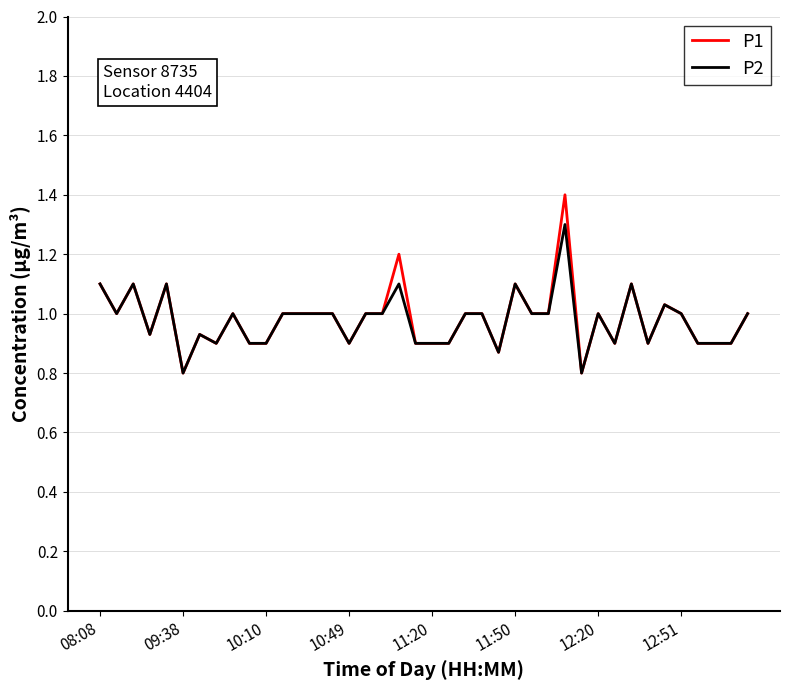

Which series has the largest range (max minus min)?

P1